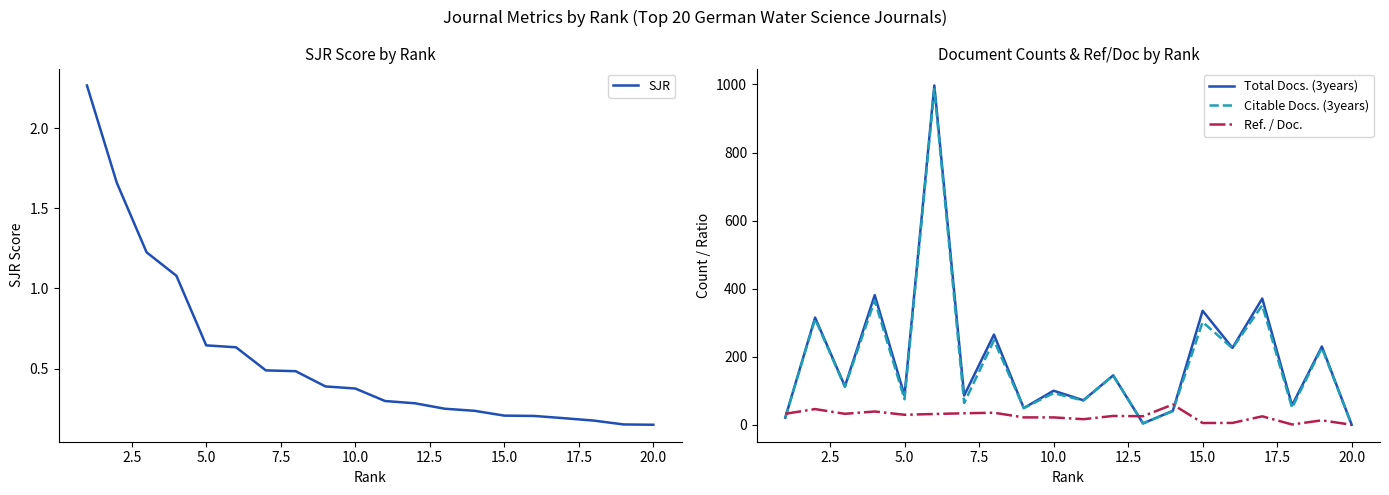

After their last crossing, which series has the higher values: SJR or Citable Docs. (3years)?

SJR